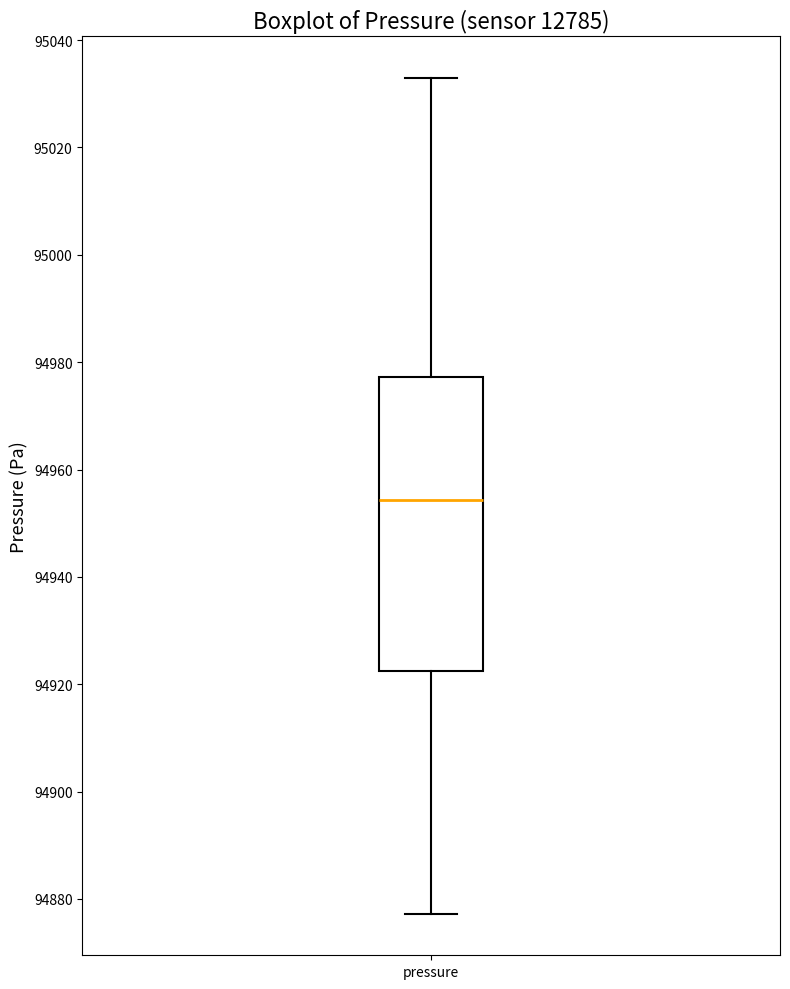

Transcribe this box plot: give where the median line is, the range the box spans, and where the two whiskers end, as read against the y-axis. The values are not printed on the chart, so give them approximately, as read against the axis.

median 94954, box 94922 to 94978, whiskers 94878 to 95032